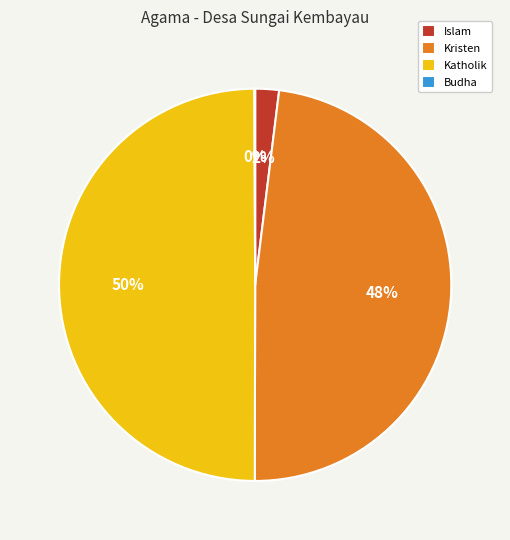

Which slice is the largest?

Katholik